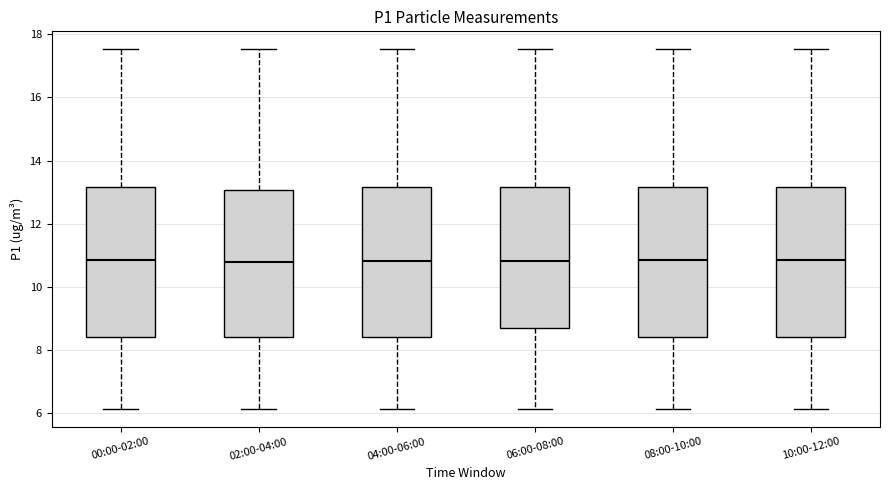

Reading left to right, transcribe this box plot: for each box, give where its median line is, the range the box spans, and where its two whiskers end, as read against the y-axis. The values are not printed on the chart, so give them approximately, as read against the axis.

00:00-02:00: median 10.8, box 8.4 to 13.2, whiskers 6.2 to 17.6
02:00-04:00: median 10.8, box 8.4 to 13.0, whiskers 6.2 to 17.6
04:00-06:00: median 10.8, box 8.4 to 13.2, whiskers 6.2 to 17.6
06:00-08:00: median 10.8, box 8.8 to 13.2, whiskers 6.2 to 17.6
08:00-10:00: median 10.8, box 8.4 to 13.2, whiskers 6.2 to 17.6
10:00-12:00: median 10.8, box 8.4 to 13.2, whiskers 6.2 to 17.6